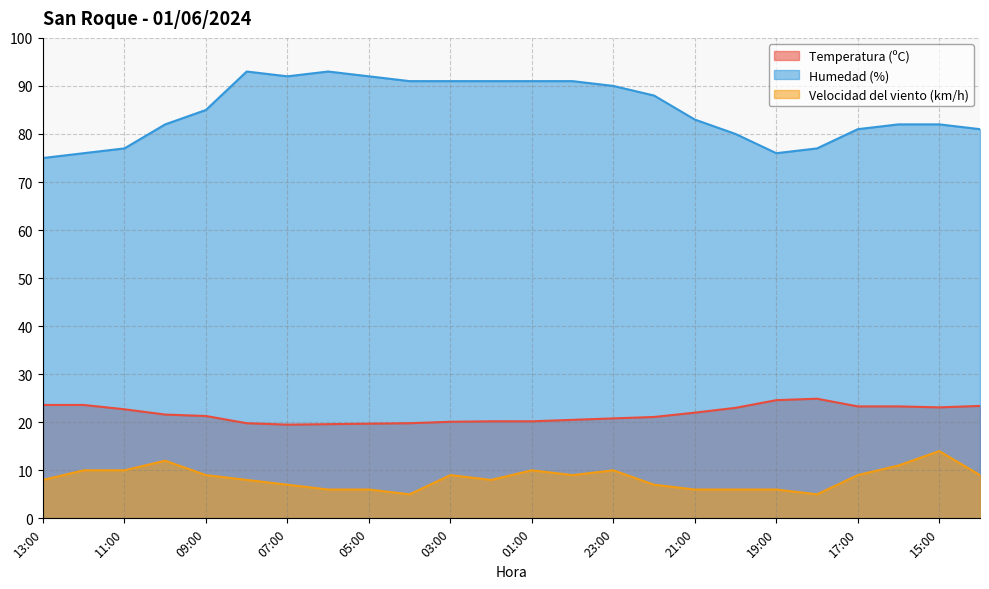

At which category does the chart reach its minimum across all series?

04:00